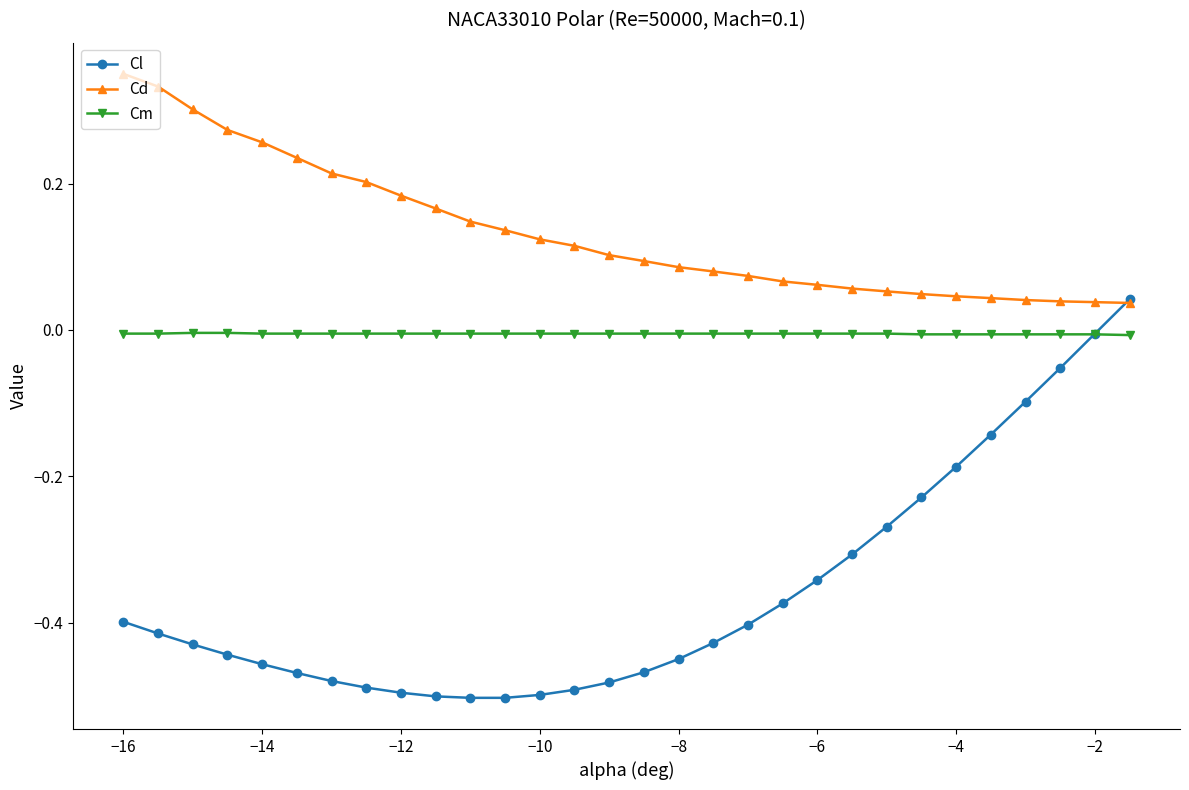

How many lines are shown in the chart?

3